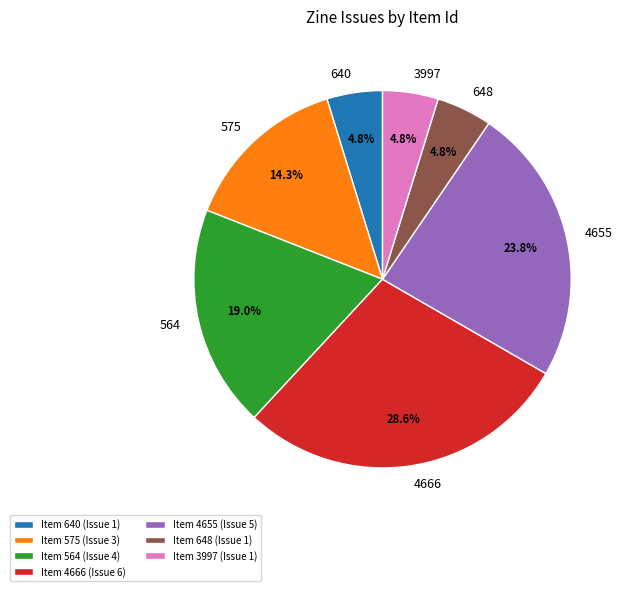

Count the number of slices in the pie.

7